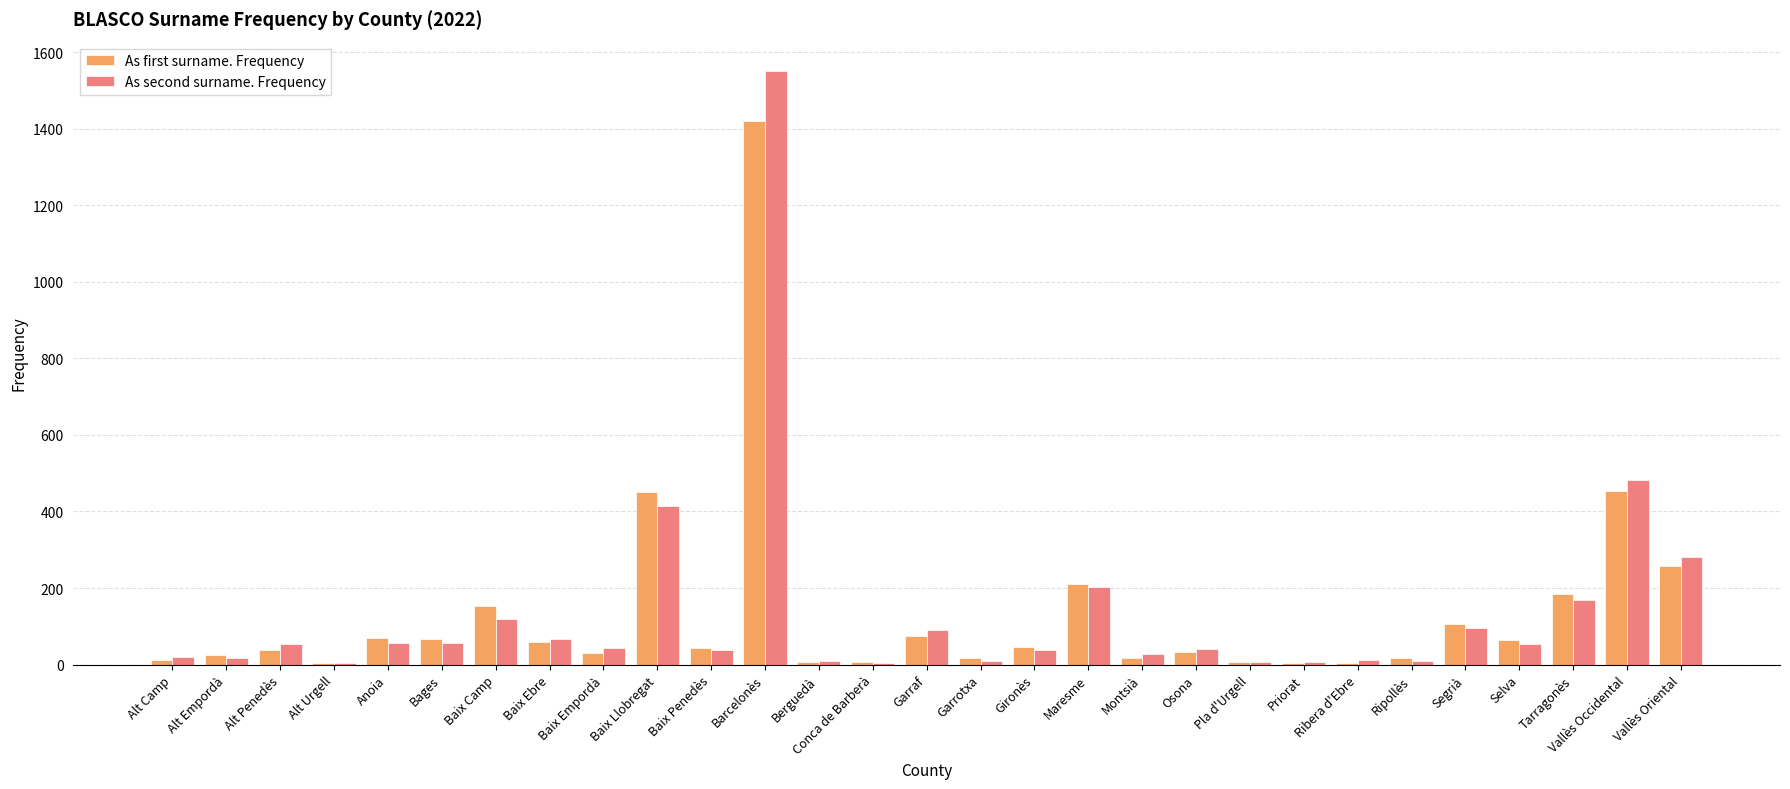

What is the sum of the As second surname. Frequency values at Alt Penedès and Baix Camp?

173